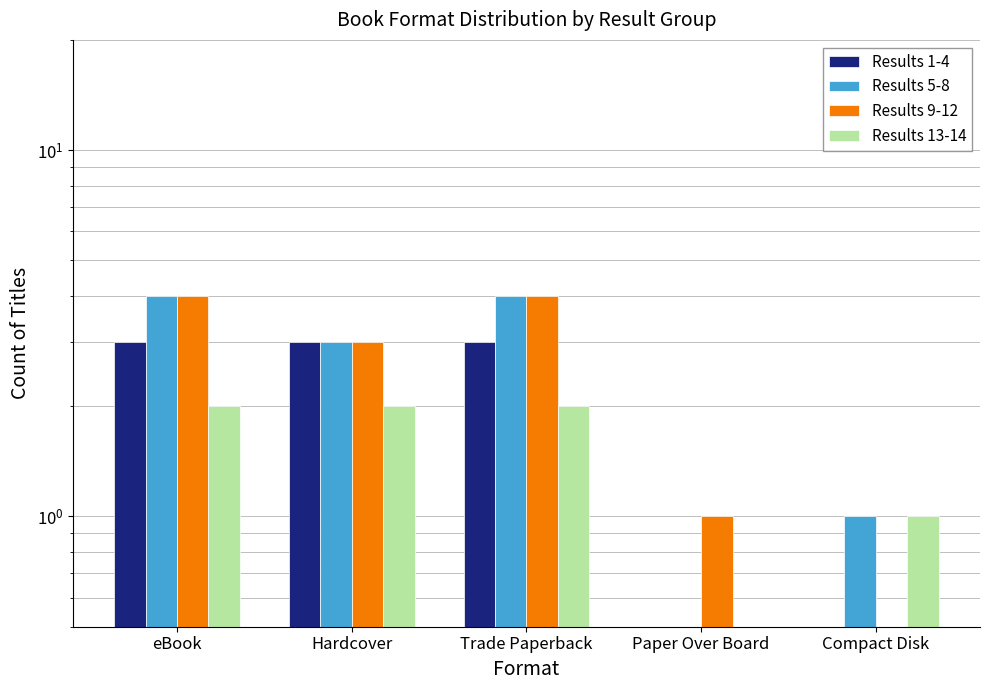

Which category has the lowest value across all series?

Paper Over Board